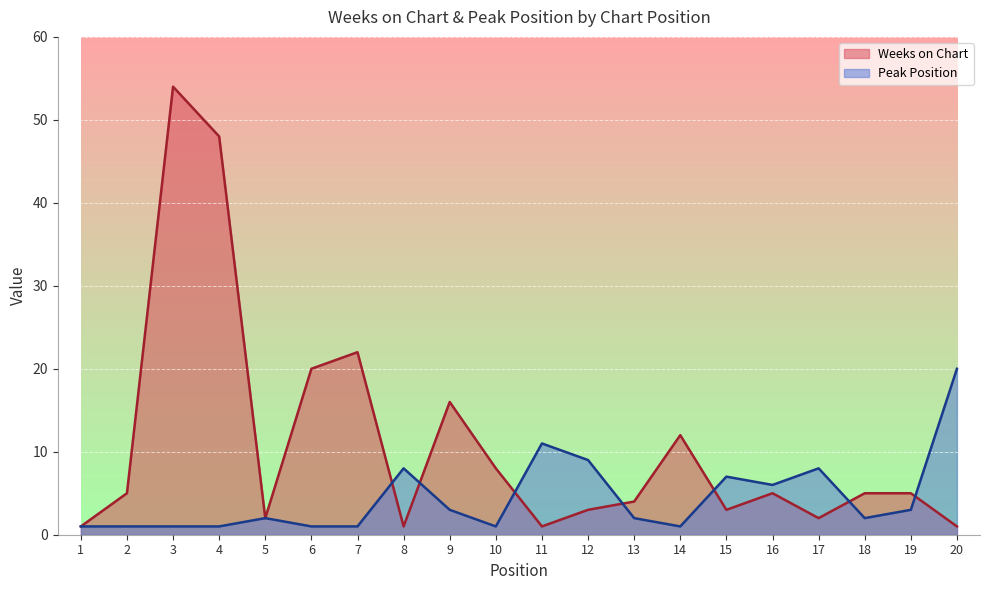

At which label is Weeks on Chart closest to 27?

7